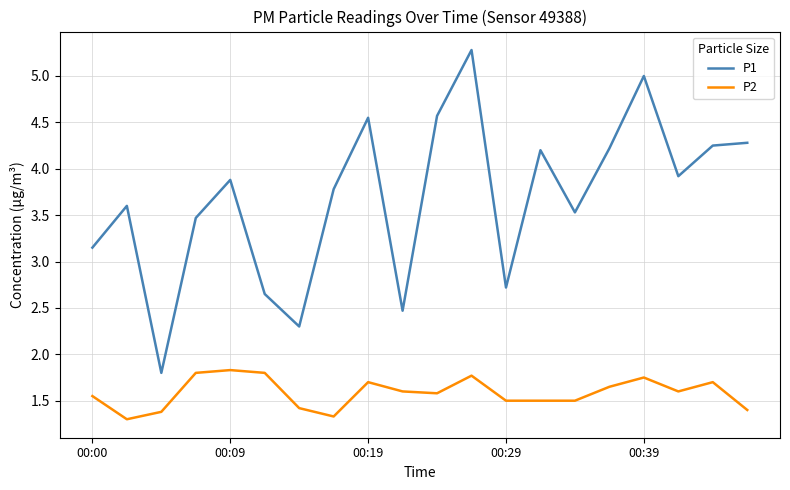

True or false: P2 and P1 intersect in this chart.

False